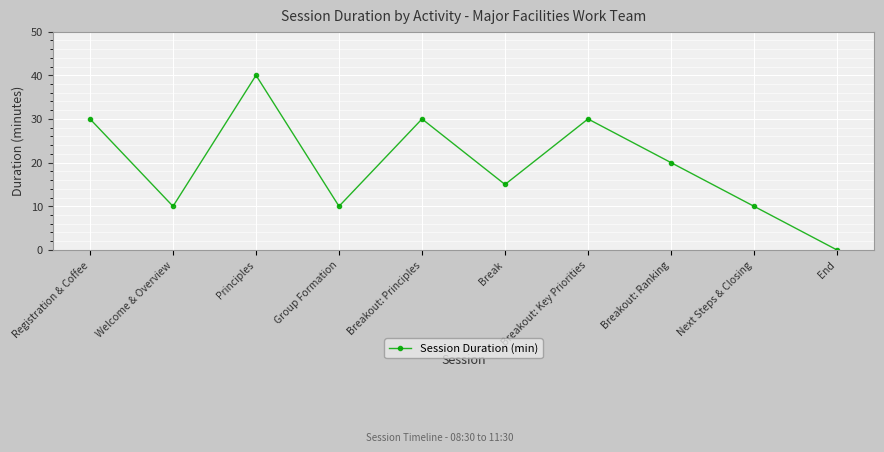

True or false: there are more than 1 points higher than both neighbors.

True